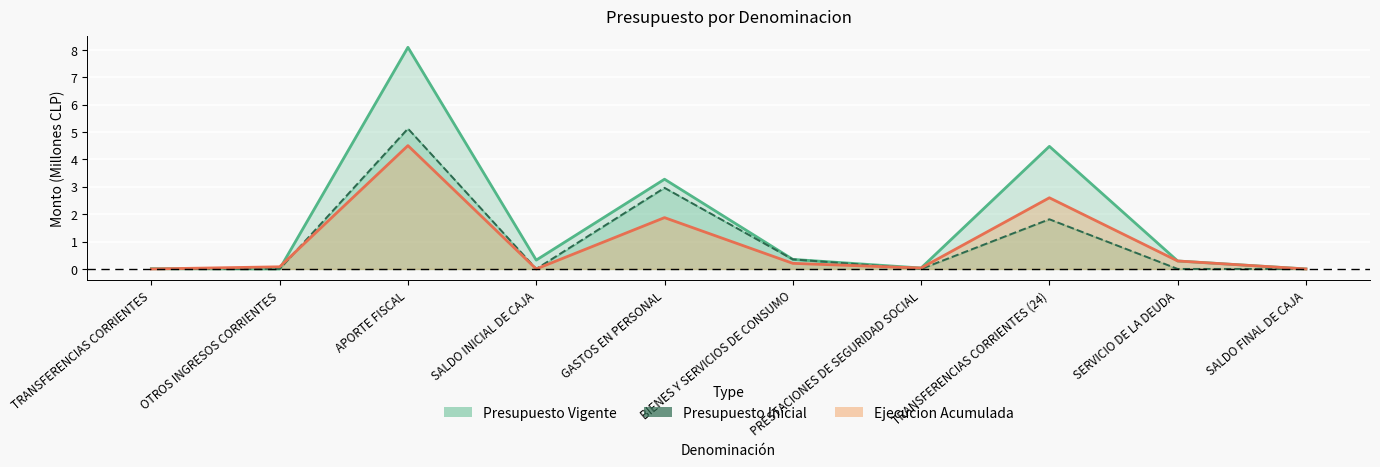

What is the label of the 8th point from the right?

APORTE FISCAL